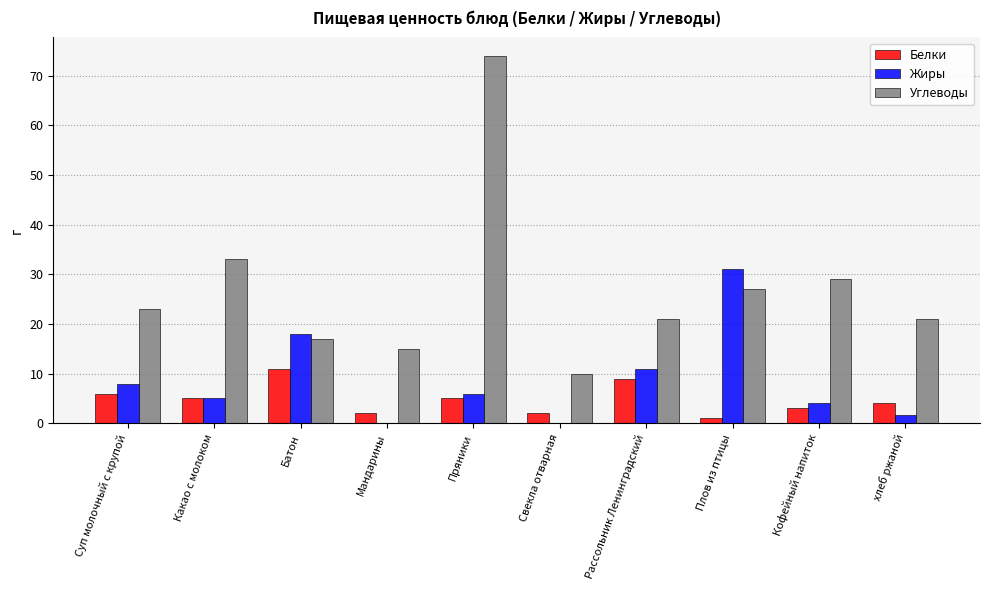

At which category is the sum across all series the highest?

Пряники